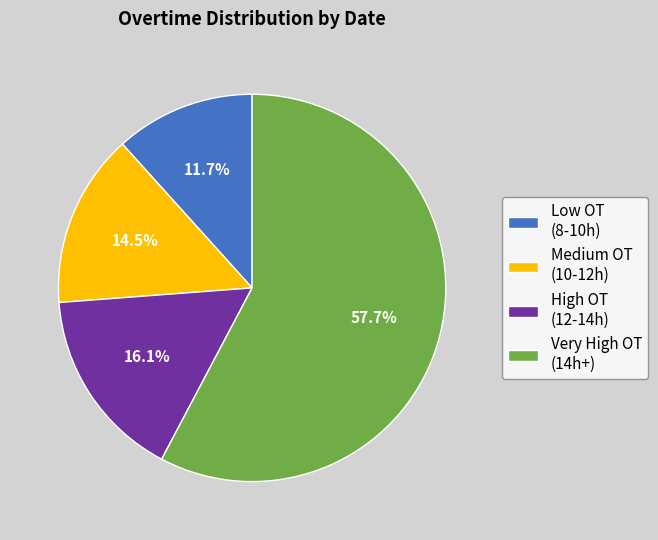

Which slice is the smallest?

Low OT (8-10h)